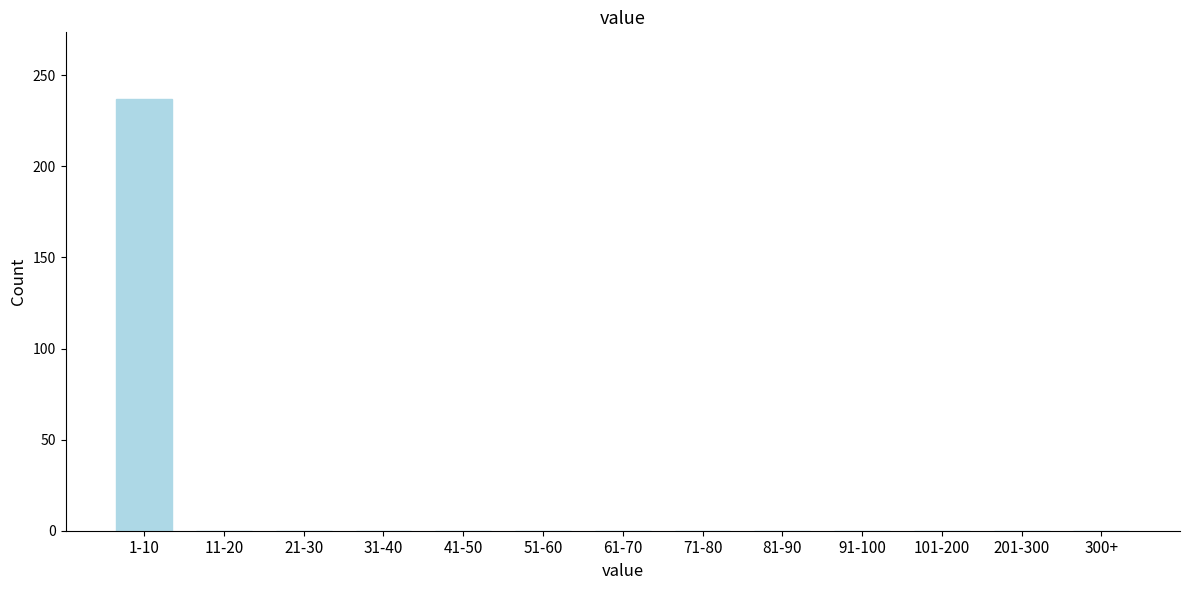

Reading left to right, extract all data points from this chart.

1-10=237	11-20=0	21-30=0	31-40=0	41-50=0	51-60=0	61-70=0	71-80=0	81-90=0	91-100=0	101-200=0	201-300=0	300+=0